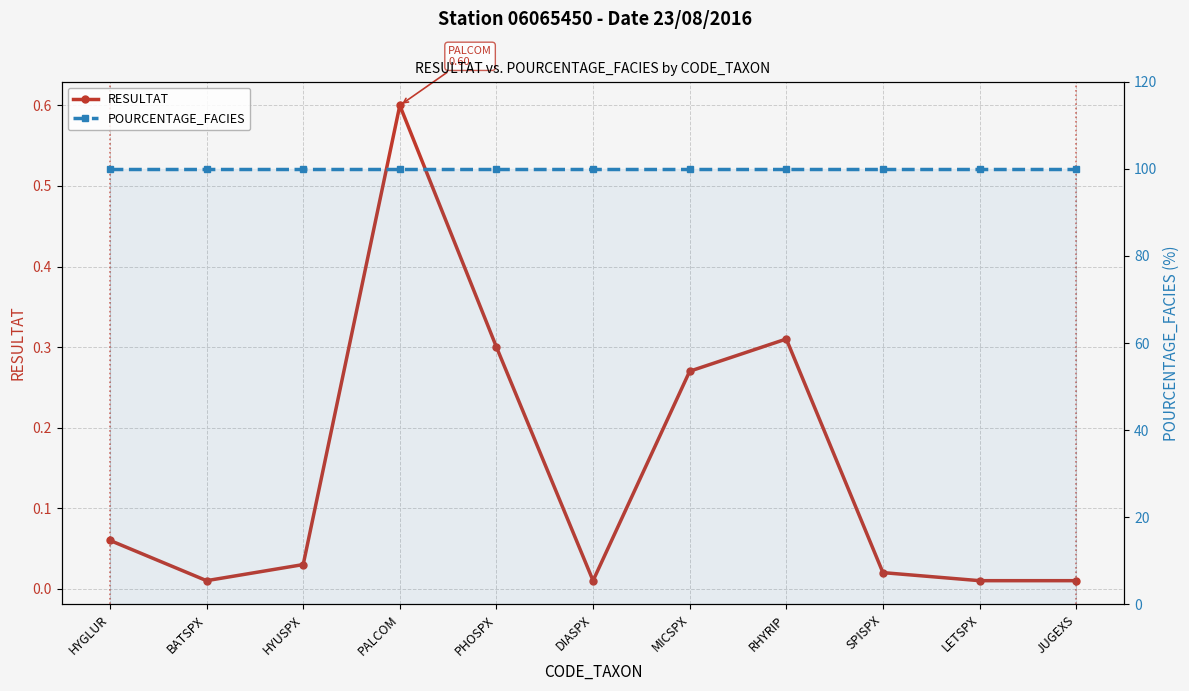

Which category has the lowest value across all series?

BATSPX